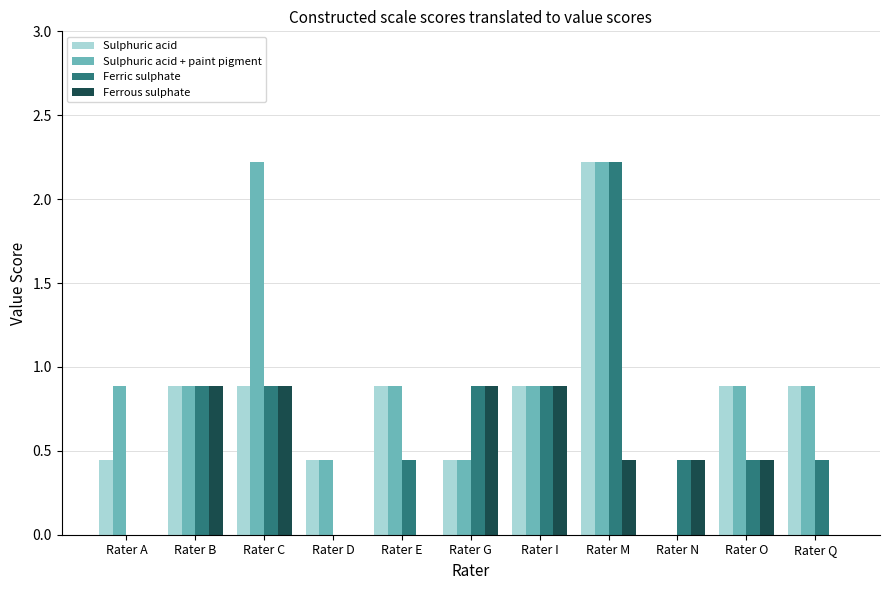

What is the greatest value displayed?

2.2